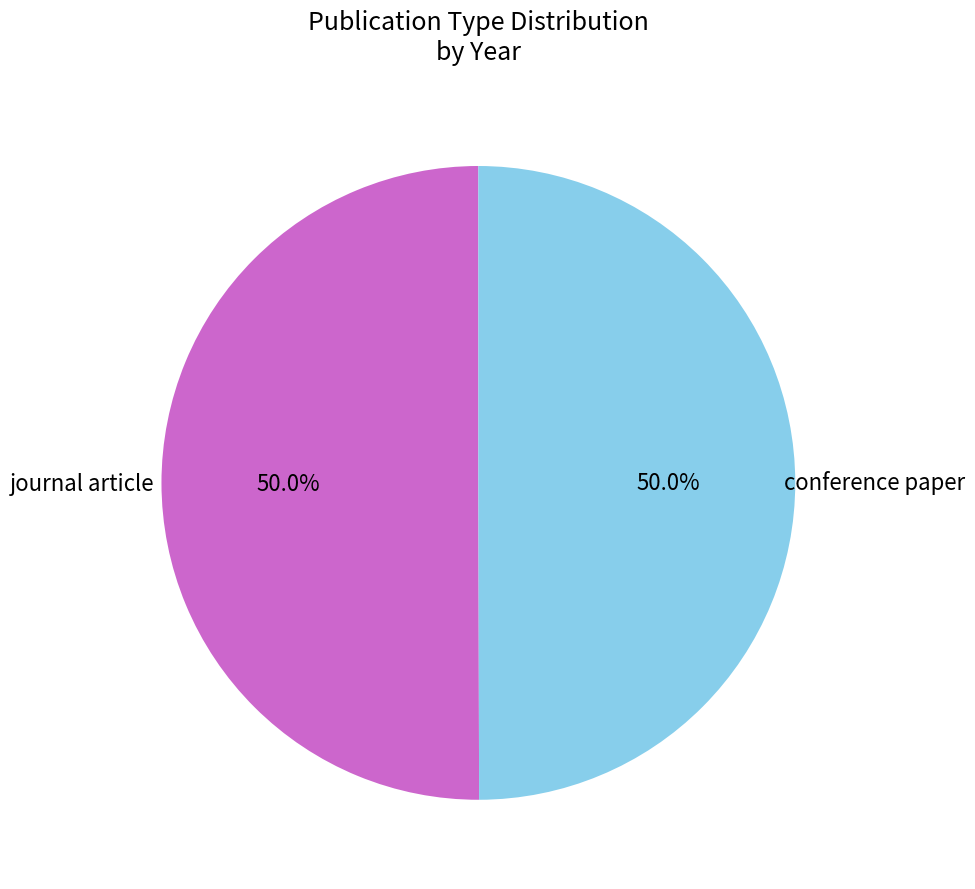

True or false: journal article accounts for 50% of the total.

True